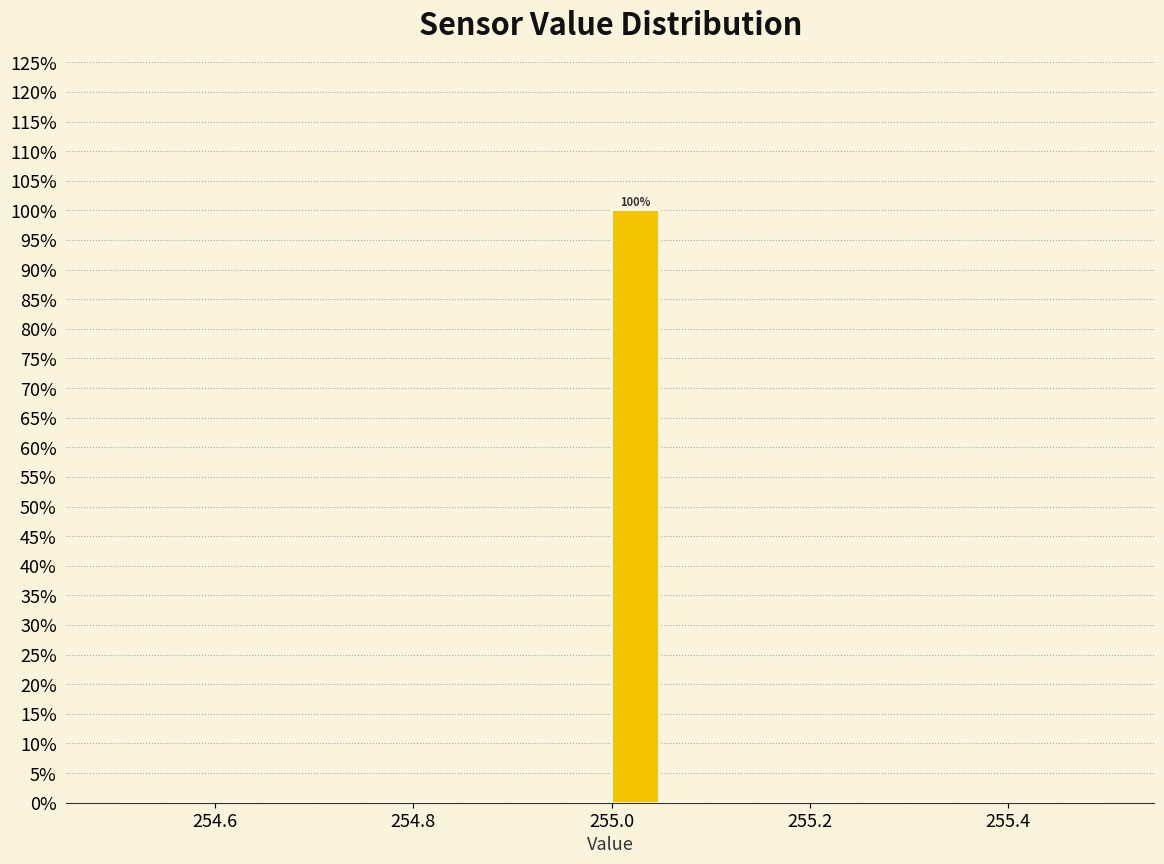

Read against the x-axis, roughly where is the centre of the tallest bar?

255.02